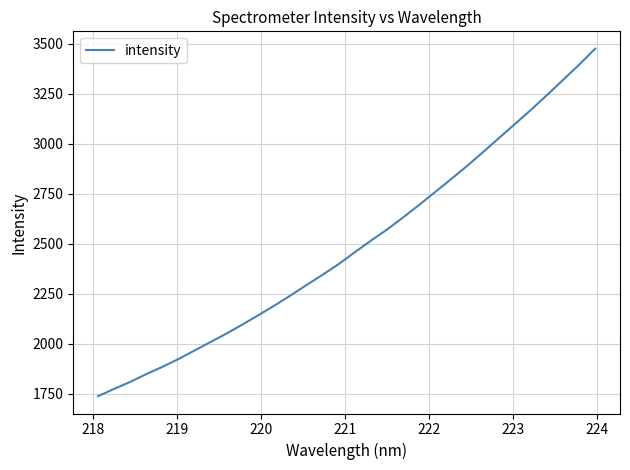

What is the minimum value shown in the chart?

1739.2